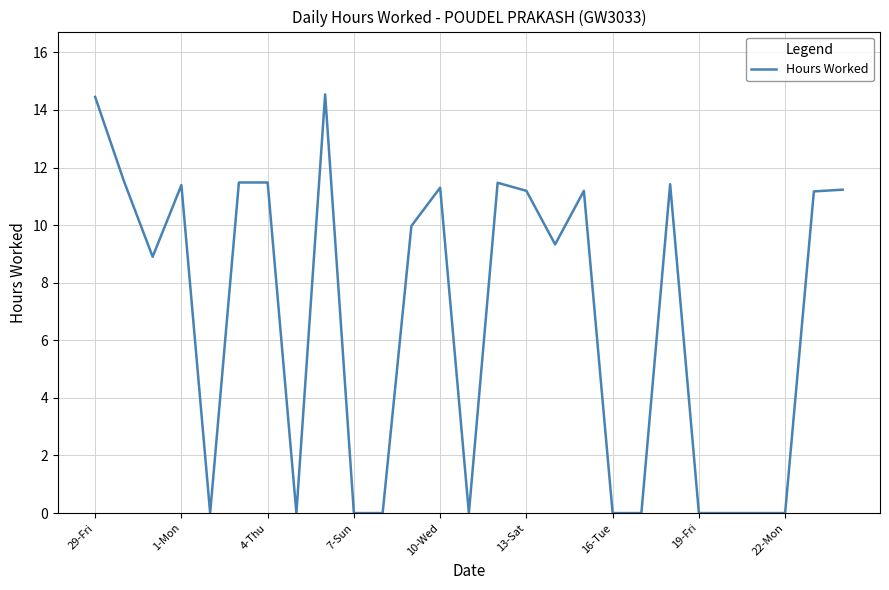

What is the maximum value shown in the chart?

14.5